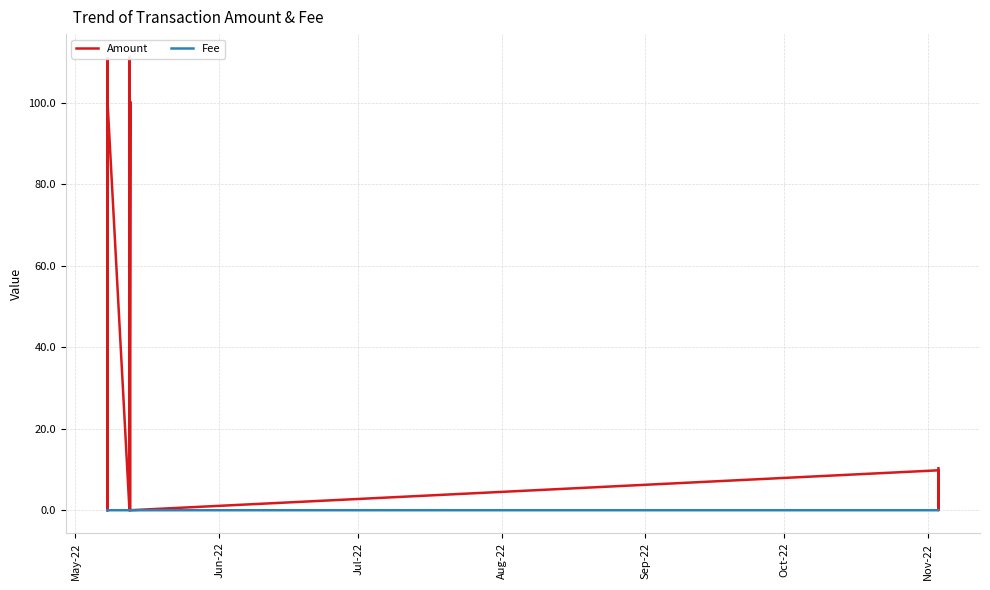

Which series has the widest spread of values?

Amount